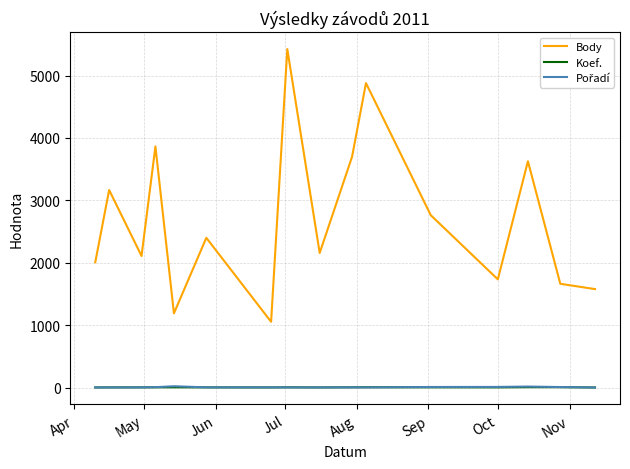

What is the minimum value for Body?

1054